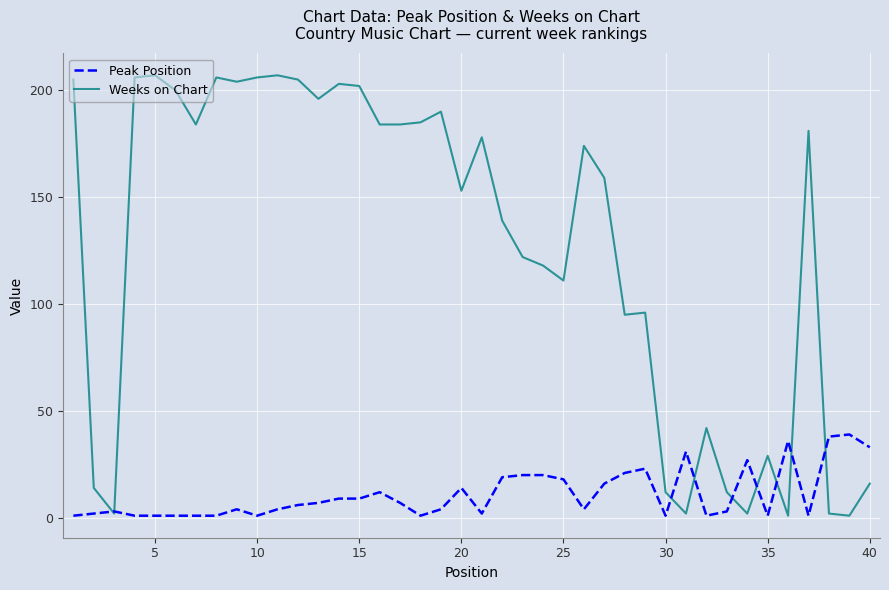

What are all the series names shown in the legend?

Peak Position, Weeks on Chart